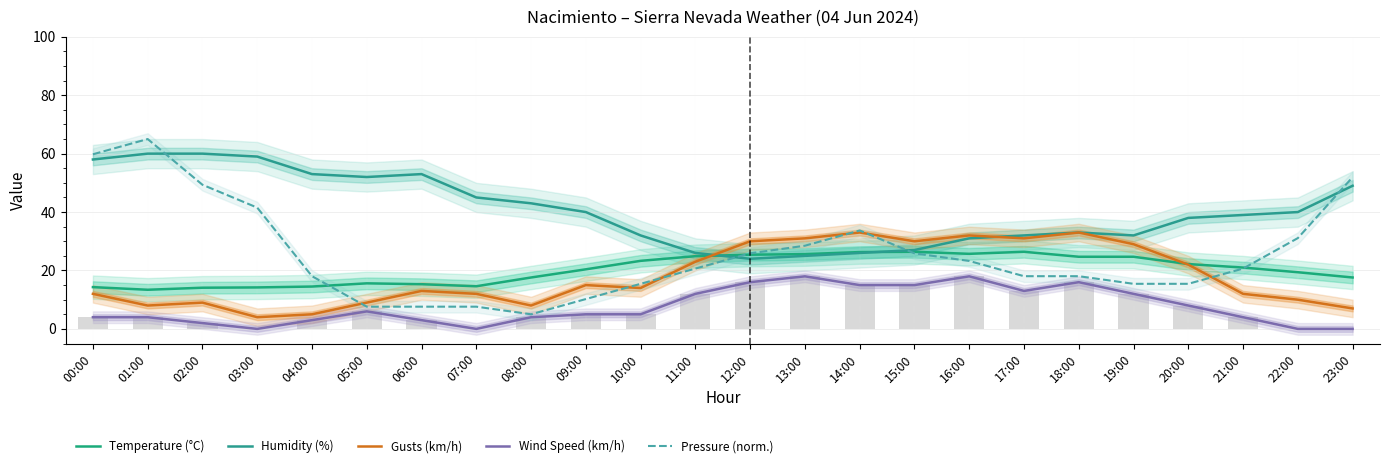

What is the value of the Gusts (km/h) bar at the 17th from the left?

32.0